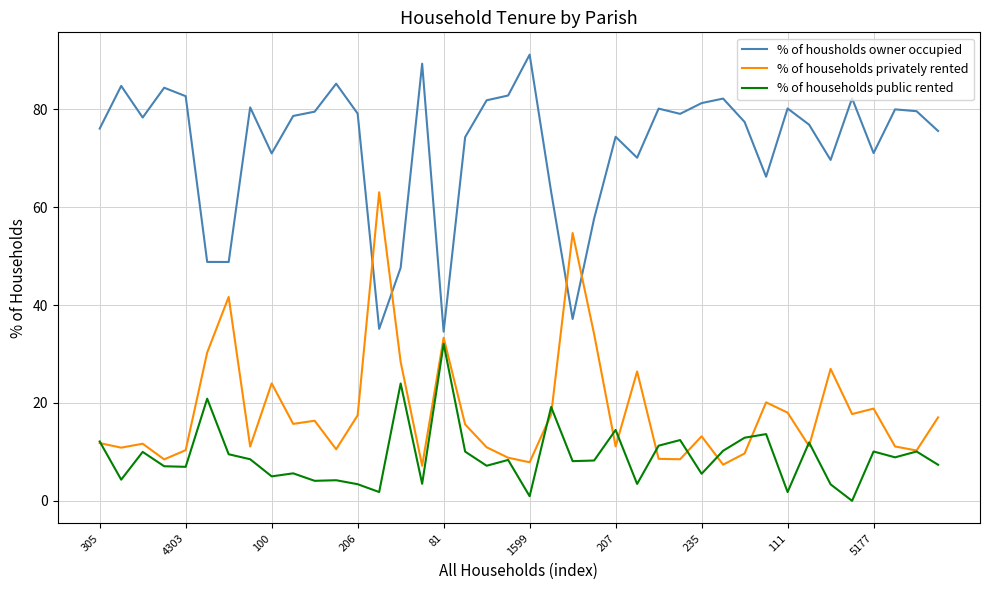

Which series ends up on top after the final intersection of % of households privately rented and % of housholds owner occupied?

% of housholds owner occupied